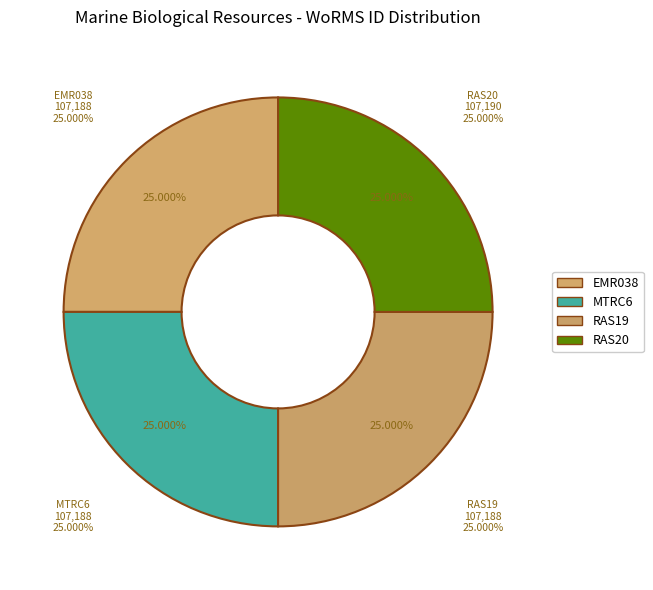

How much of the chart is everything except RAS19?

75.0%